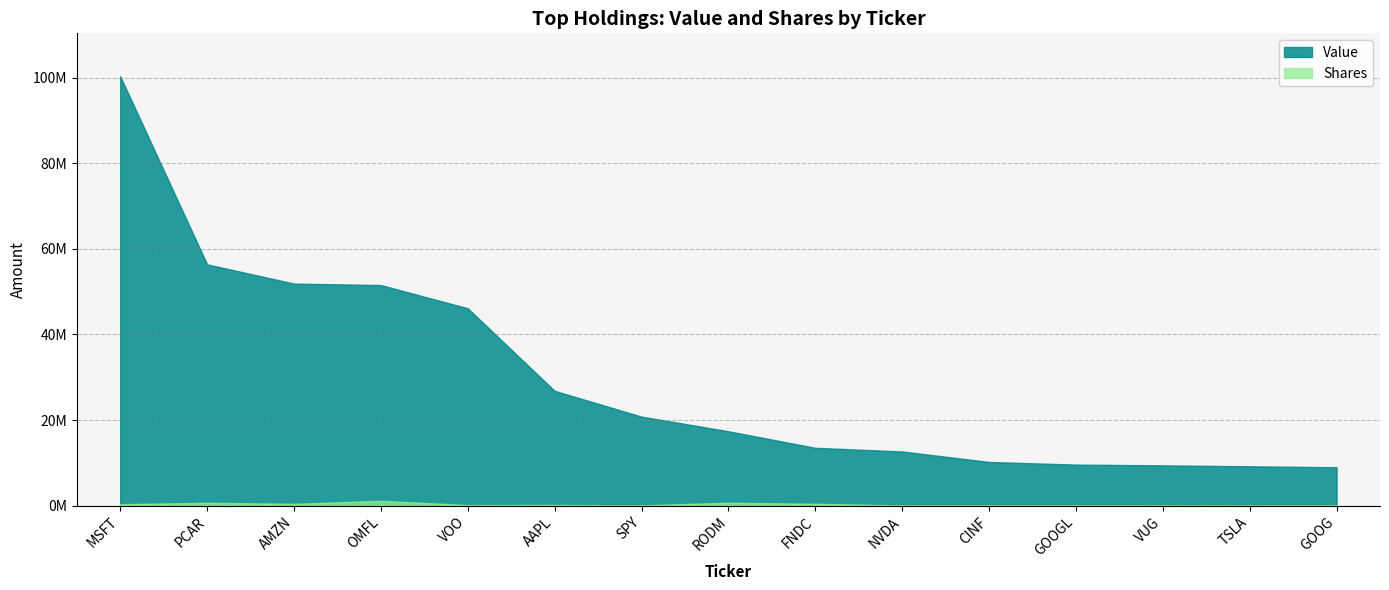

What is the difference between the Value values at CINF and VOO?

35910364